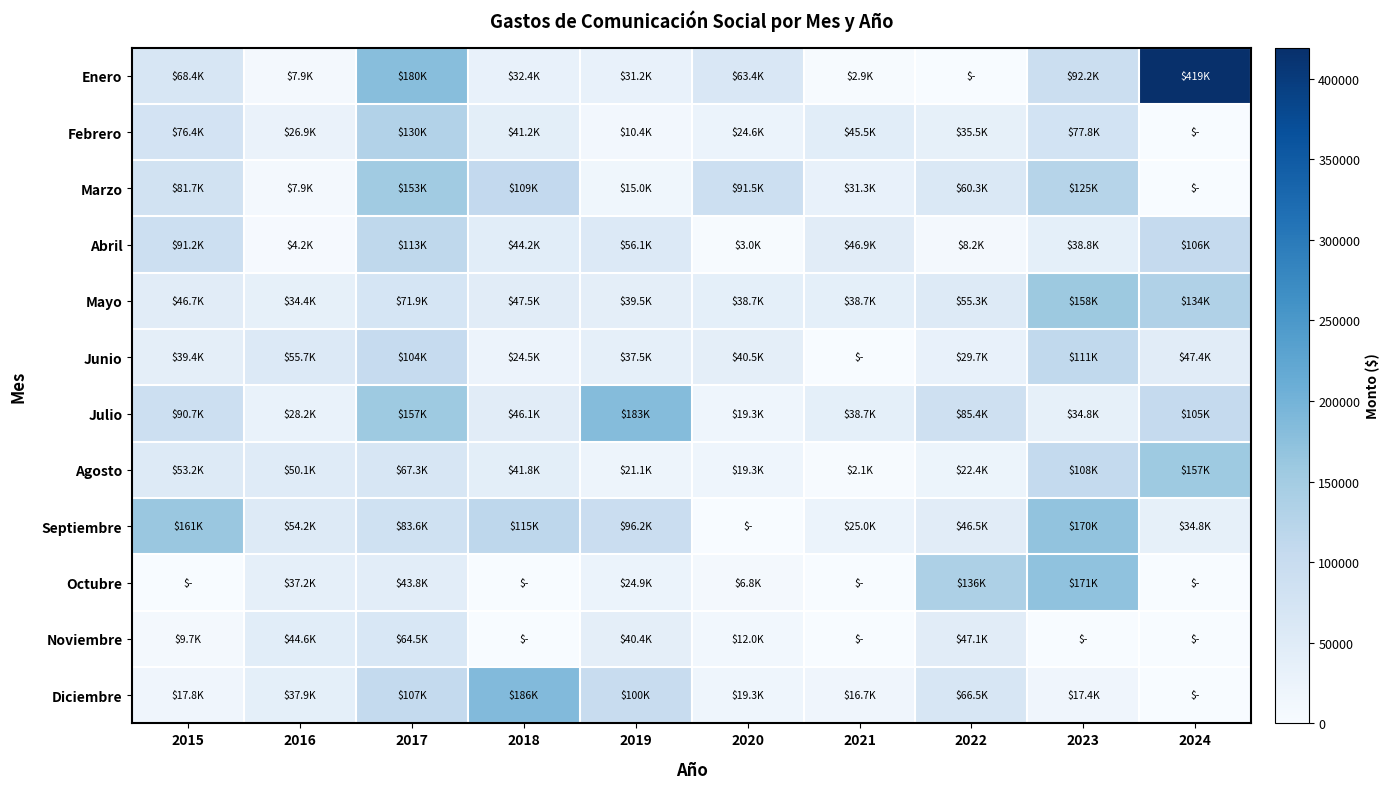

At which category is the sum across all series the highest?

2017